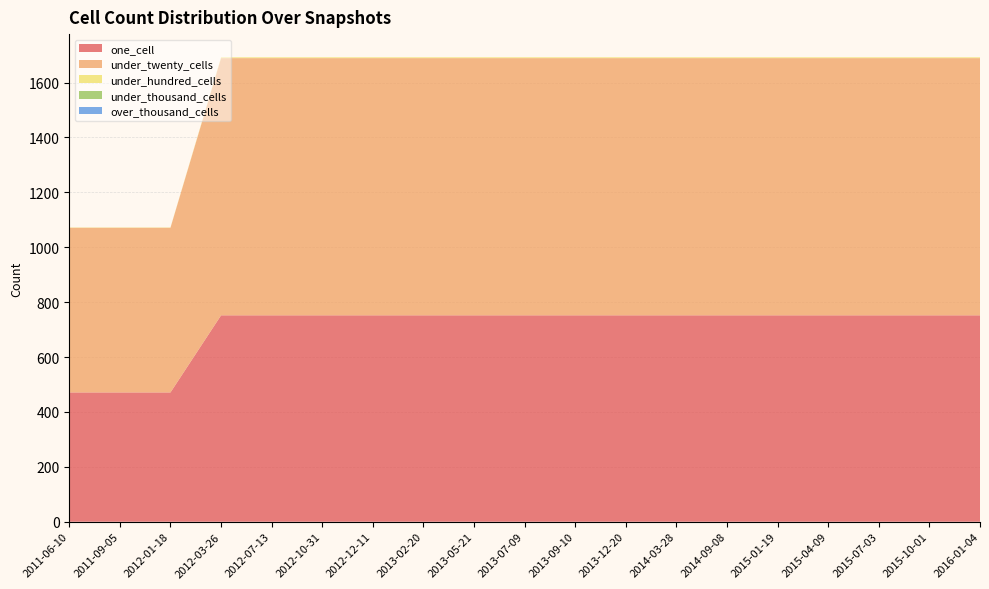

Reading left to right, what are all the values shown in this chart?

one_cell: 2011-06-10=471	2011-09-05=471	2012-01-18=471	2012-03-26=752	2012-07-13=752	2012-10-31=752	2012-12-11=752	2013-02-20=752	2013-05-21=752	2013-07-09=752	2013-09-10=752	2013-12-20=752	2014-03-28=752	2014-09-08=752	2015-01-19=752	2015-04-09=752	2015-07-03=752	2015-10-01=752	2016-01-04=752
under_twenty_cells: 2011-06-10=600	2011-09-05=600	2012-01-18=600	2012-03-26=937	2012-07-13=937	2012-10-31=937	2012-12-11=937	2013-02-20=937	2013-05-21=937	2013-07-09=937	2013-09-10=937	2013-12-20=937	2014-03-28=937	2014-09-08=937	2015-01-19=937	2015-04-09=937	2015-07-03=937	2015-10-01=937	2016-01-04=937
under_hundred_cells: 2011-06-10=1	2011-09-05=1	2012-01-18=1	2012-03-26=3	2012-07-13=3	2012-10-31=3	2012-12-11=3	2013-02-20=3	2013-05-21=3	2013-07-09=3	2013-09-10=3	2013-12-20=3	2014-03-28=3	2014-09-08=3	2015-01-19=3	2015-04-09=3	2015-07-03=3	2015-10-01=3	2016-01-04=3
under_thousand_cells: 2011-06-10=0	2011-09-05=0	2012-01-18=0	2012-03-26=0	2012-07-13=0	2012-10-31=0	2012-12-11=0	2013-02-20=0	2013-05-21=0	2013-07-09=0	2013-09-10=0	2013-12-20=0	2014-03-28=0	2014-09-08=0	2015-01-19=0	2015-04-09=0	2015-07-03=0	2015-10-01=0	2016-01-04=0
over_thousand_cells: 2011-06-10=0	2011-09-05=0	2012-01-18=0	2012-03-26=0	2012-07-13=0	2012-10-31=0	2012-12-11=0	2013-02-20=0	2013-05-21=0	2013-07-09=0	2013-09-10=0	2013-12-20=0	2014-03-28=0	2014-09-08=0	2015-01-19=0	2015-04-09=0	2015-07-03=0	2015-10-01=0	2016-01-04=0